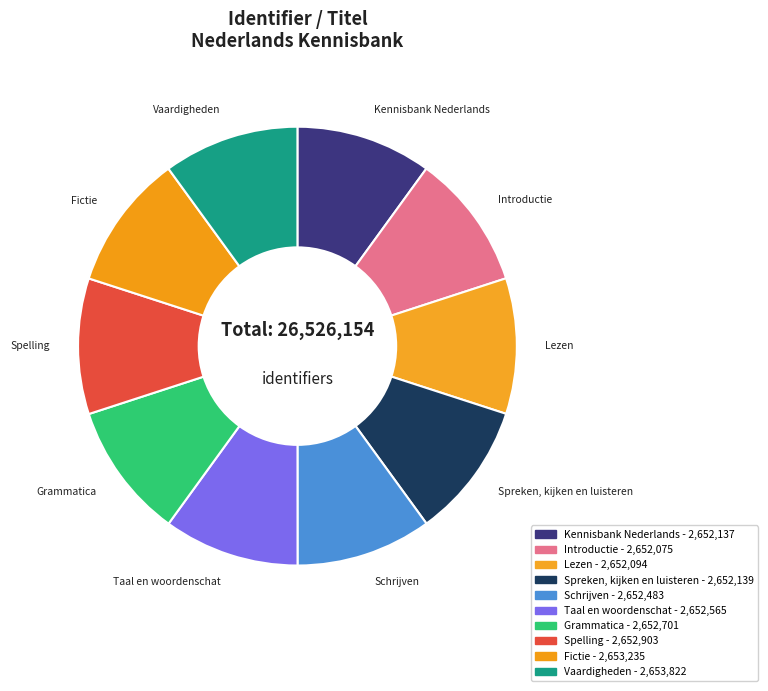

Which slice is the smallest?

Introductie